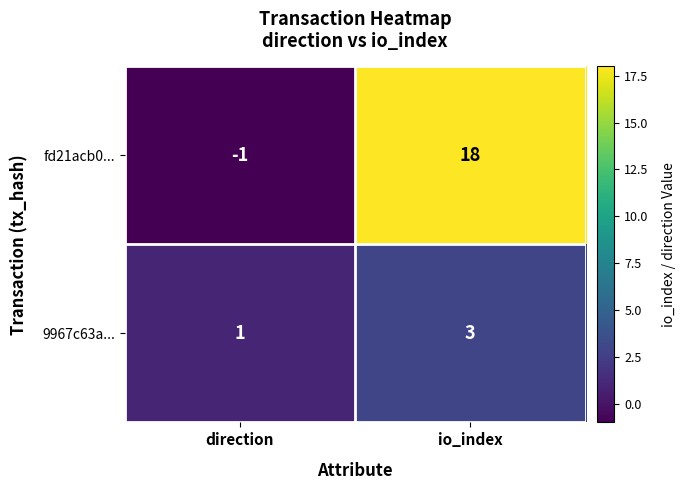

At which label does fd21acb0... reach its minimum?

direction